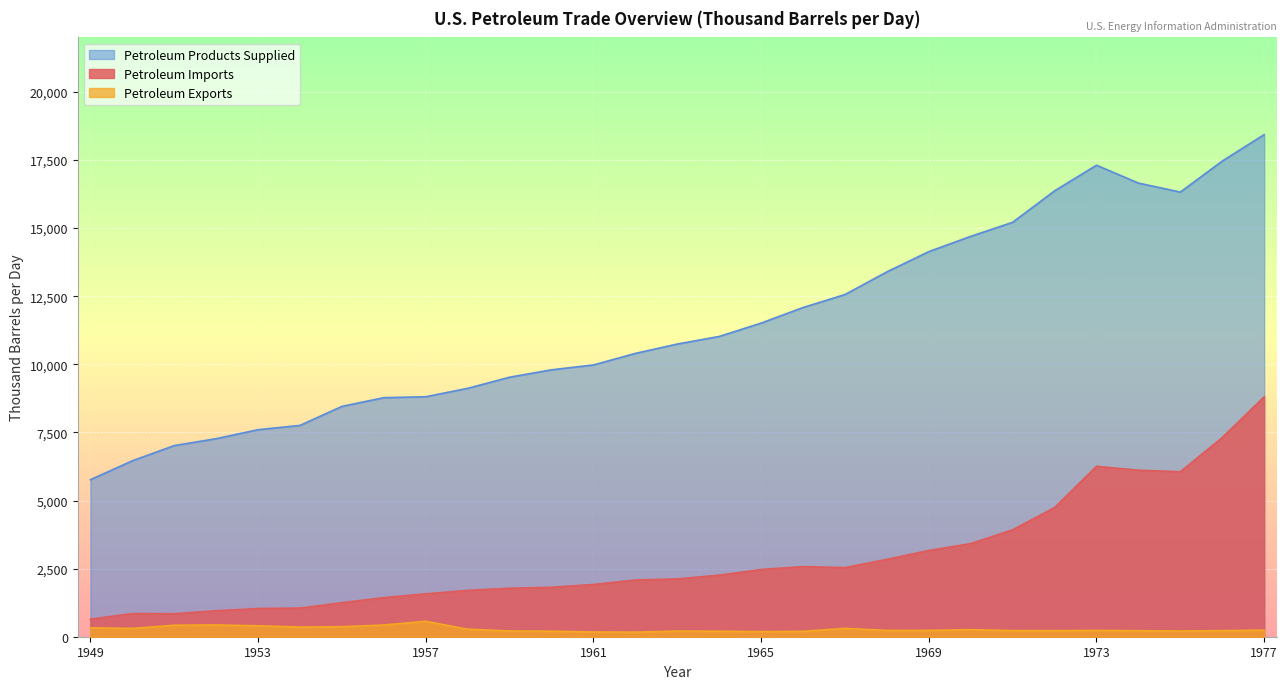

In Petroleum Imports, how many points are lower than both neighbors (excluding endpoints)?

3